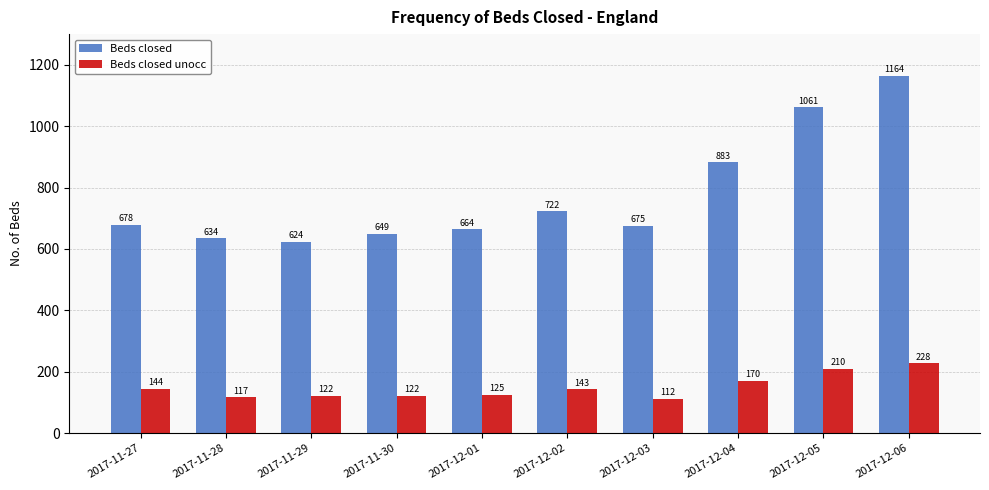

Which series changed the most between 2017-12-02 and 2017-12-05?

Beds closed